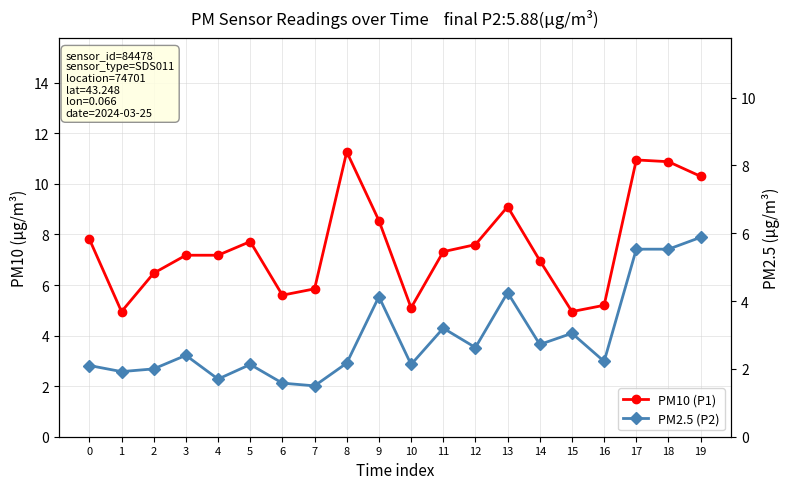

What is the value of the PM2.5 (P2) point at the 2nd from the left?

1.9